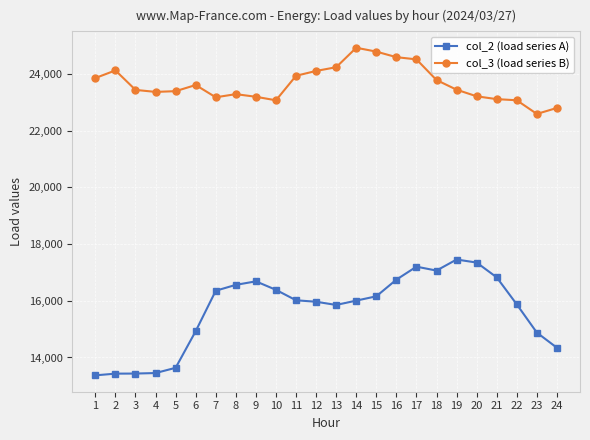

What is the difference between the maximum and minimum values in the col_3 (load series B) series?

2335